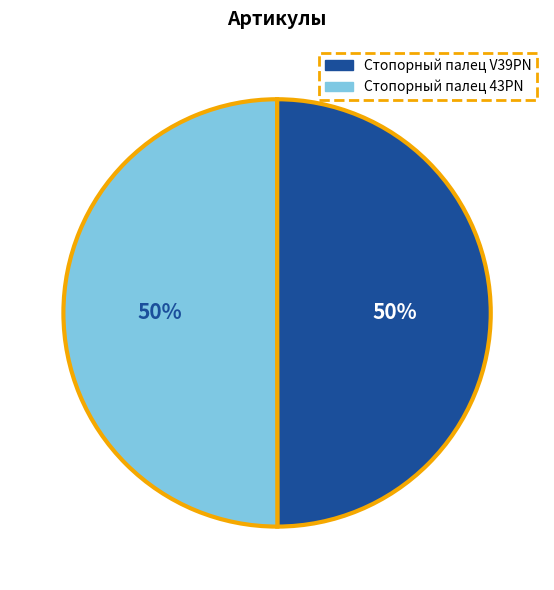

What is the ratio of the value at Стопорный палец 43PN to the value at Стопорный палец V39PN?

1.0